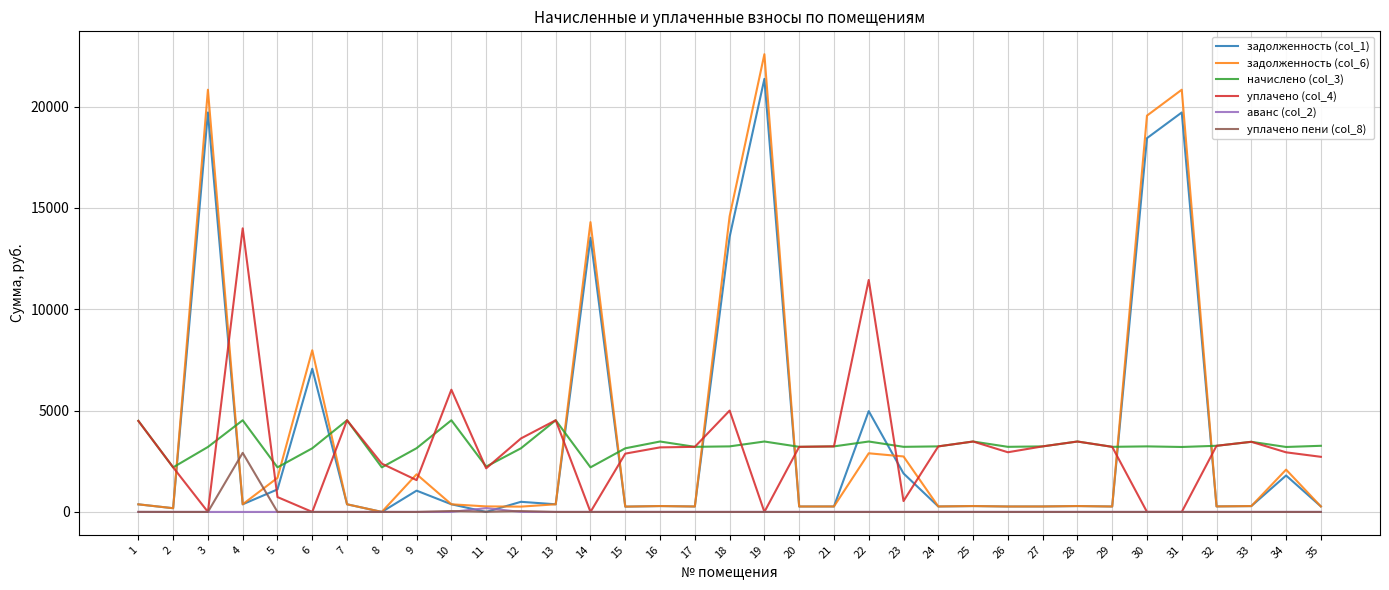

The value of задолженность (col_6) at 21 is 269.5. True or false?

True